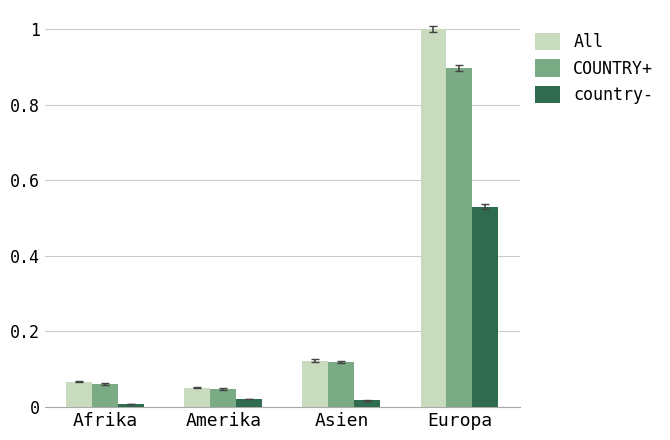

What is the total value across all series at Europa?

2.4